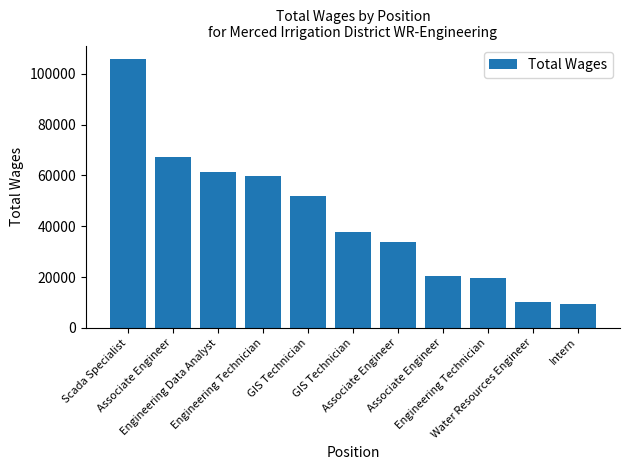

At which category does the chart reach its peak across all series?

Scada Specialist